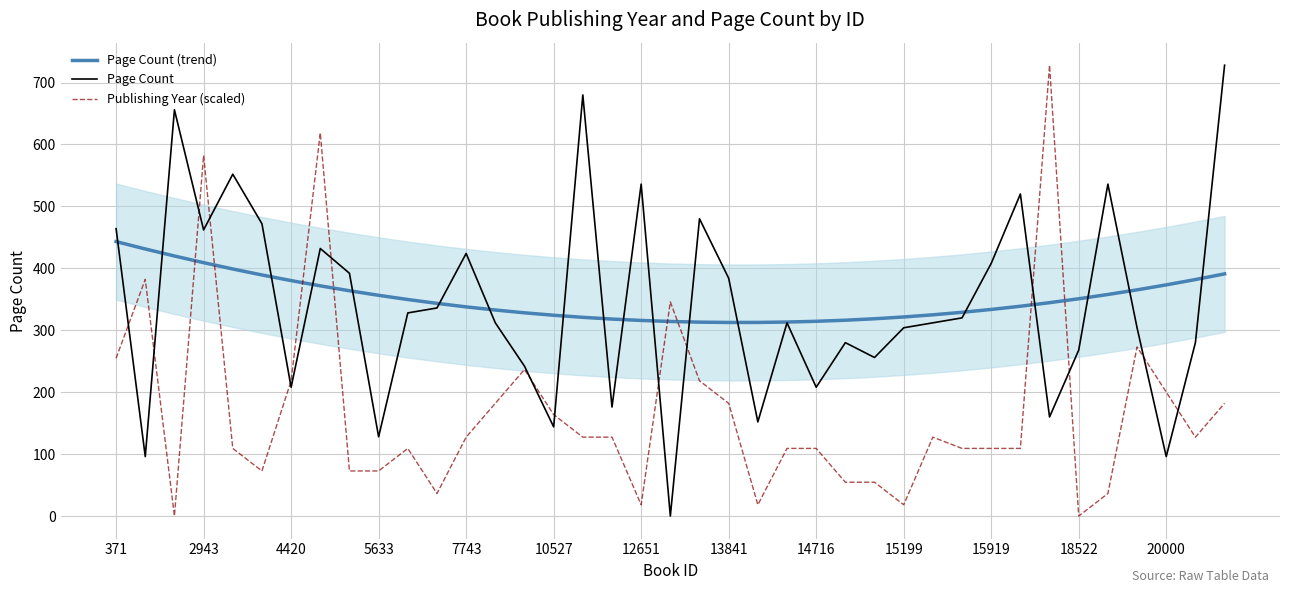

True or false: Page Count (trend) has more than 2 interior local peaks.

False